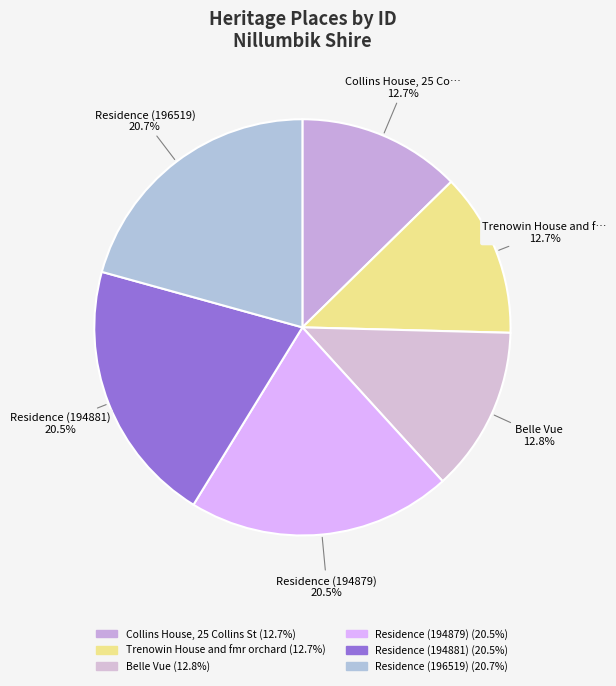

How many slices are in this pie chart?

6